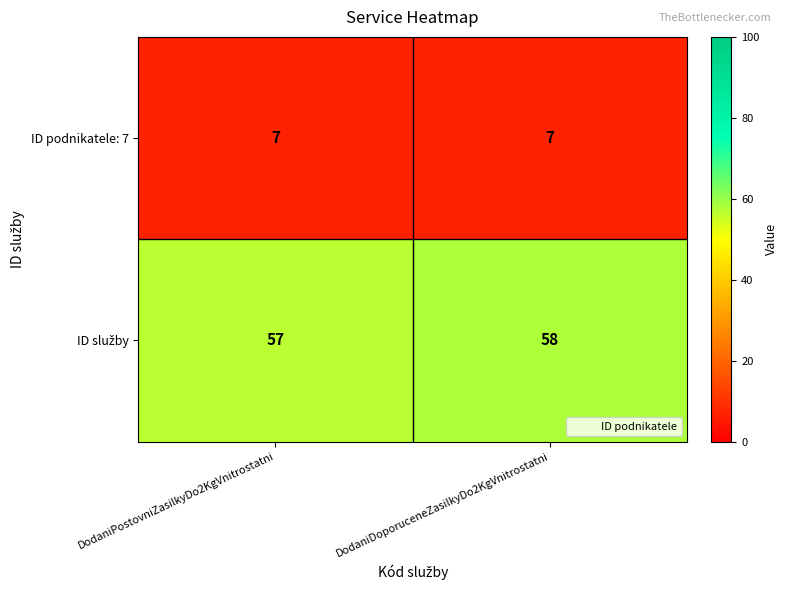

What is the minimum value shown in the chart?

7